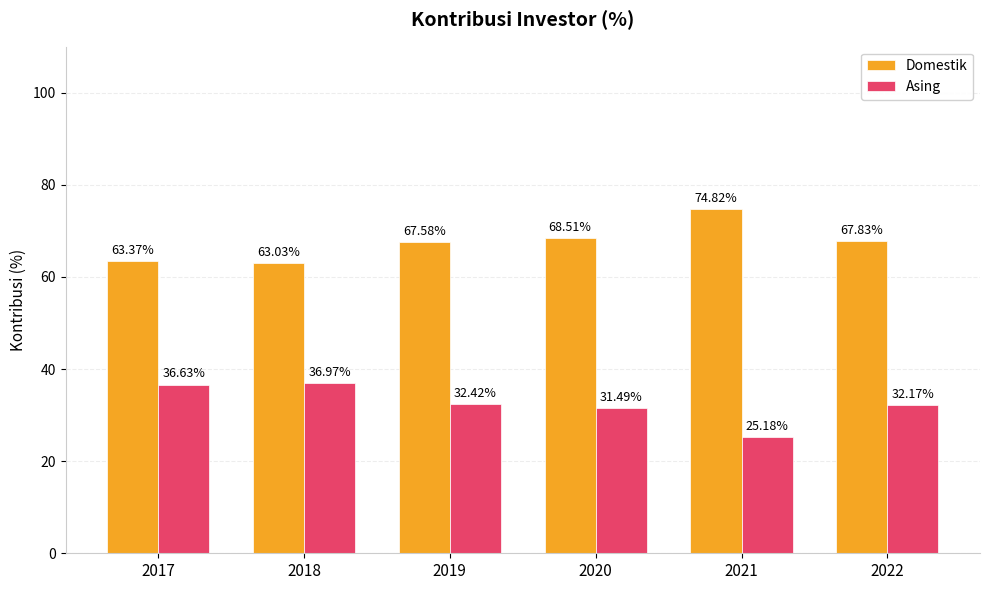

What is the lowest value of the Domestik series?

63.0